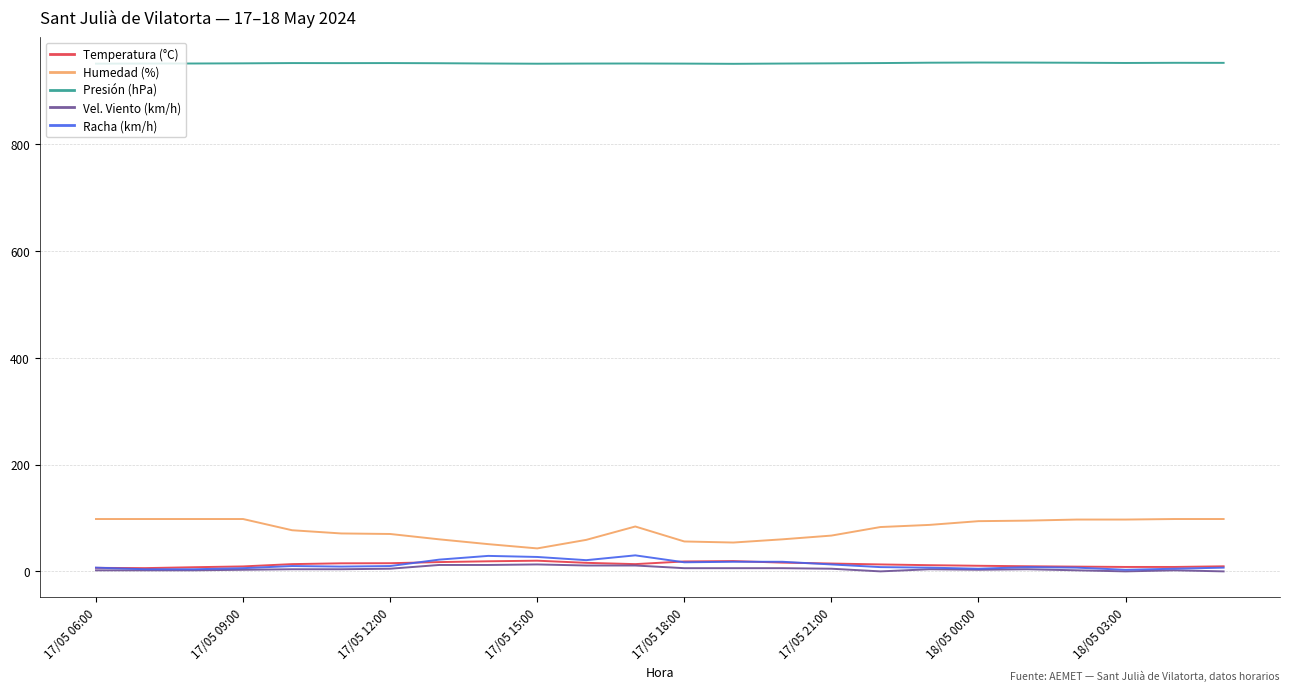

What is the difference between the maximum and second lowest values in the Temperatura (°C) series?

13.4